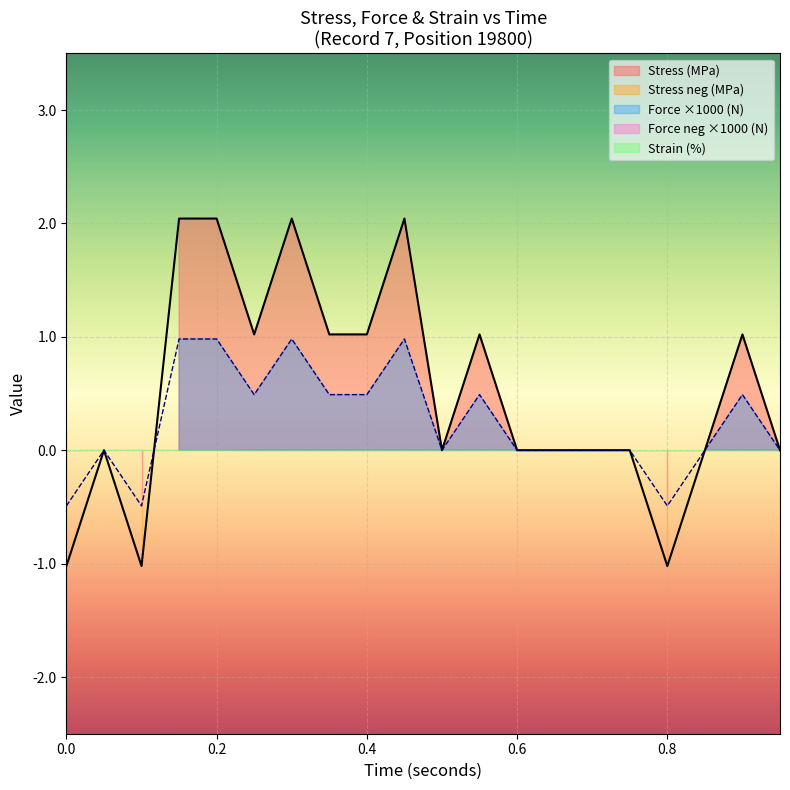

True or false: Stress (MPa) has more than 2 interior local peaks.

True